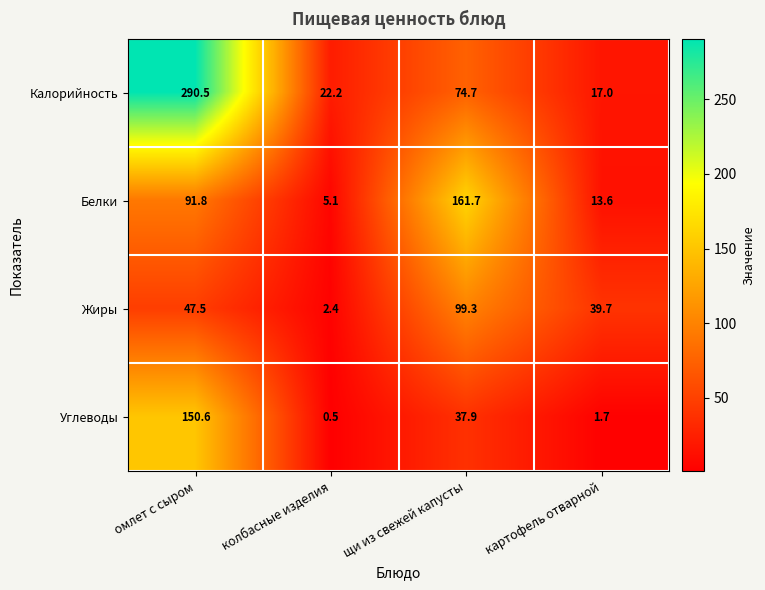

Reading left to right, list all the values displayed in this chart.

Калорийность: омлет с сыром=290.5	колбасные изделия=22.2	щи из свежей капусты=74.7	картофель отварной=17.0
Белки: омлет с сыром=91.8	колбасные изделия=5.1	щи из свежей капусты=161.7	картофель отварной=13.6
Жиры: омлет с сыром=47.5	колбасные изделия=2.4	щи из свежей капусты=99.3	картофель отварной=39.7
Углеводы: омлет с сыром=150.6	колбасные изделия=0.5	щи из свежей капусты=37.9	картофель отварной=1.7